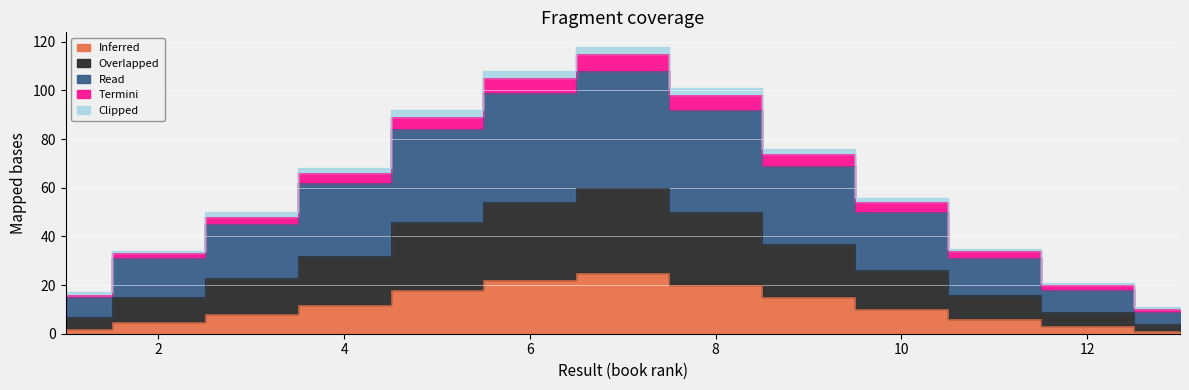

Is it true that Read equals 10 at 12?

True